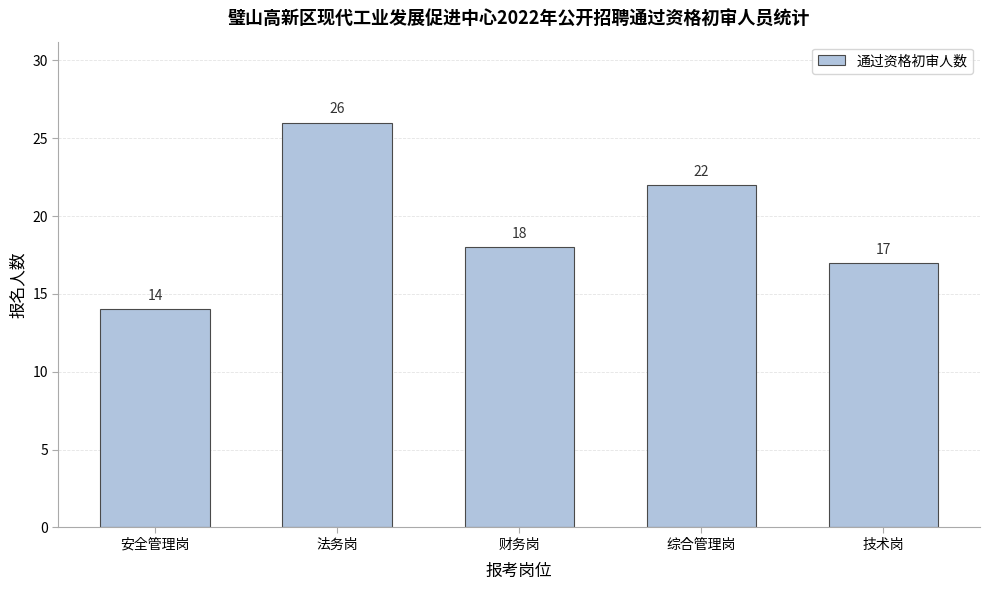

Reading left to right, what are all the values shown in this chart?

14	26	18	22	17